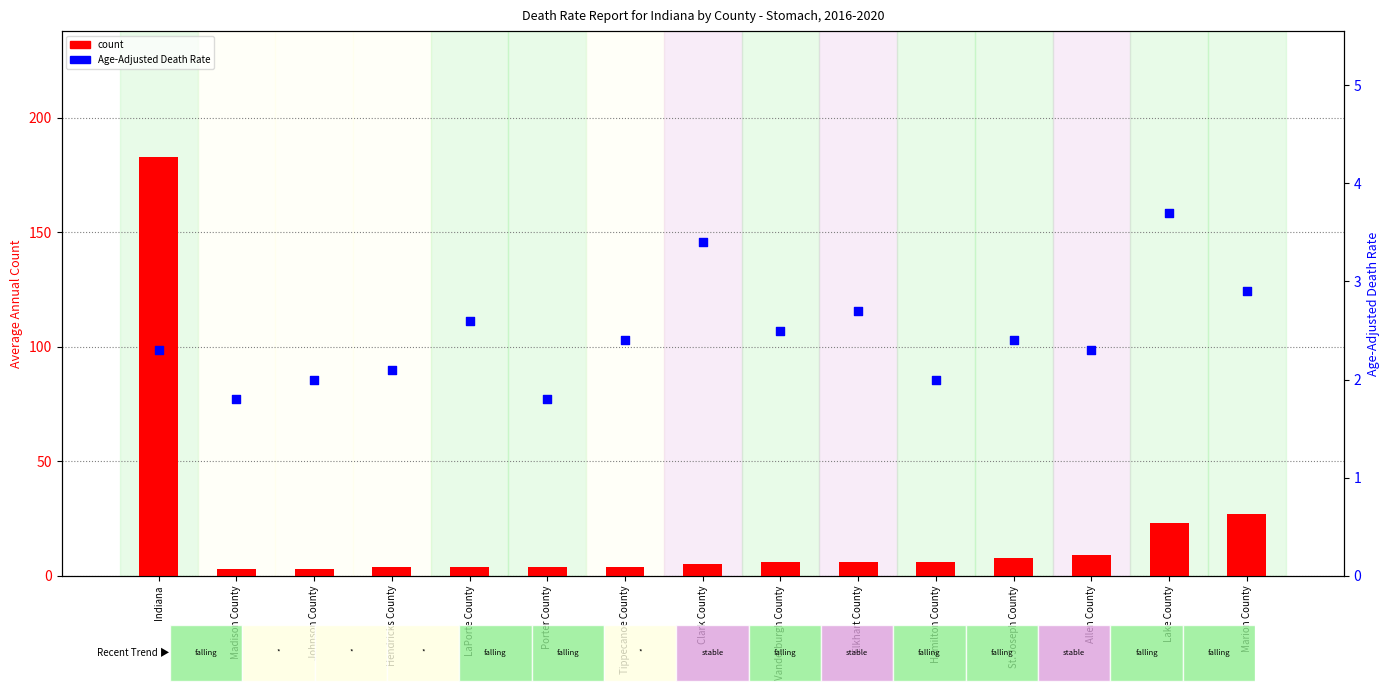

Which series reaches the minimum Y coordinate?

Age-Adjusted Death Rate